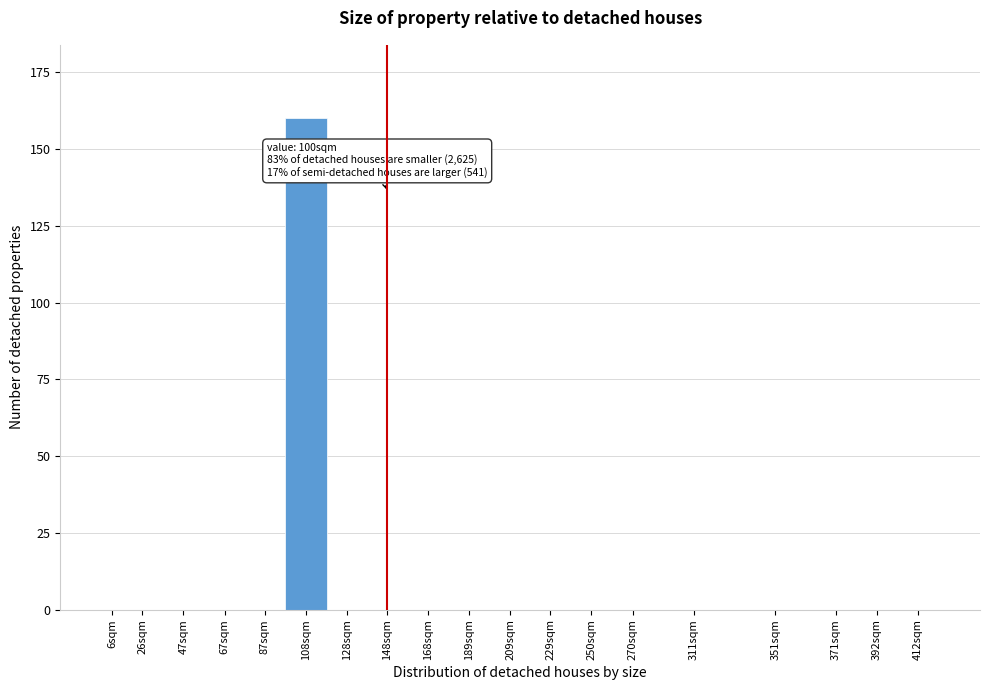

Reading left to right, what are all the values shown in this chart?

6sqm=0	26sqm=0	47sqm=0	67sqm=0	87sqm=0	108sqm=160	128sqm=0	148sqm=0	168sqm=0	189sqm=0	209sqm=0	229sqm=0	250sqm=0	270sqm=0	311sqm=0	351sqm=0	371sqm=0	392sqm=0	412sqm=0